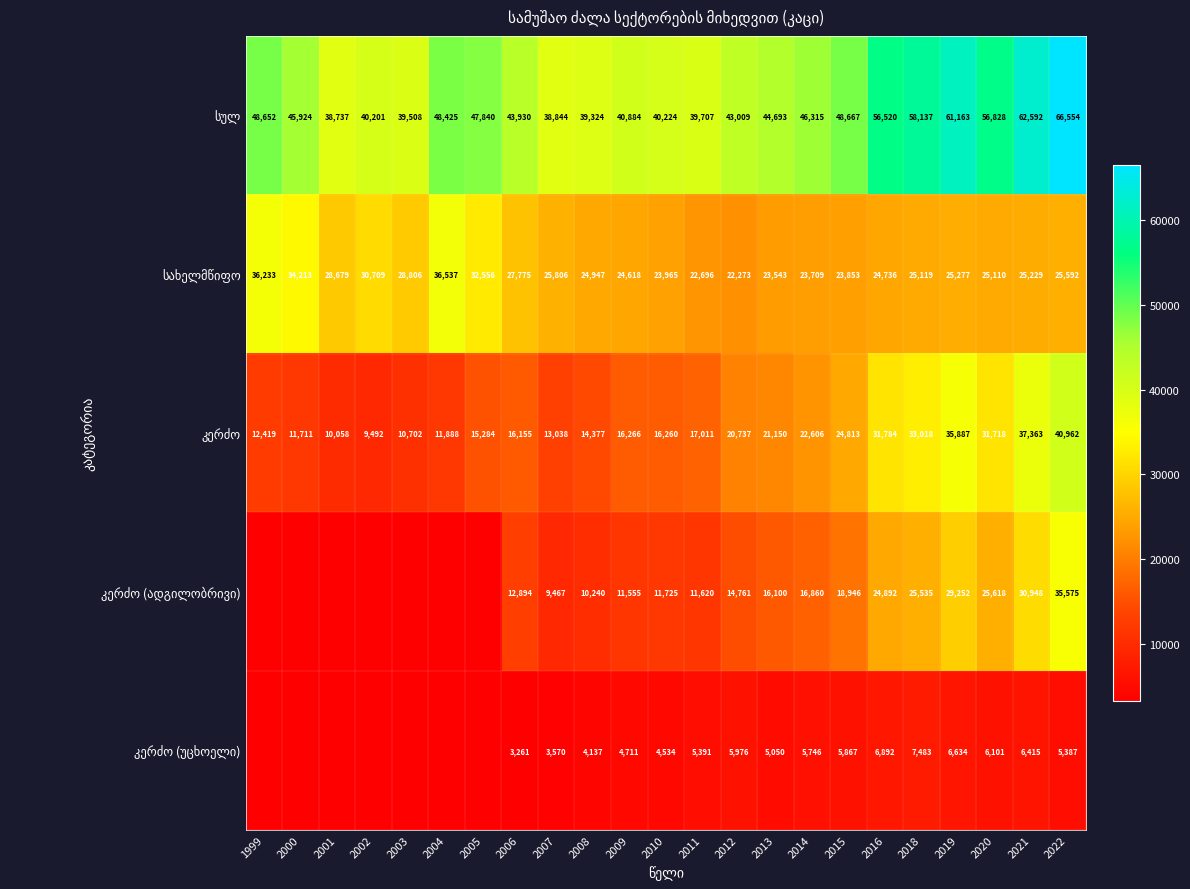

What is the average value of the სახელმწიფო series?

27042.6